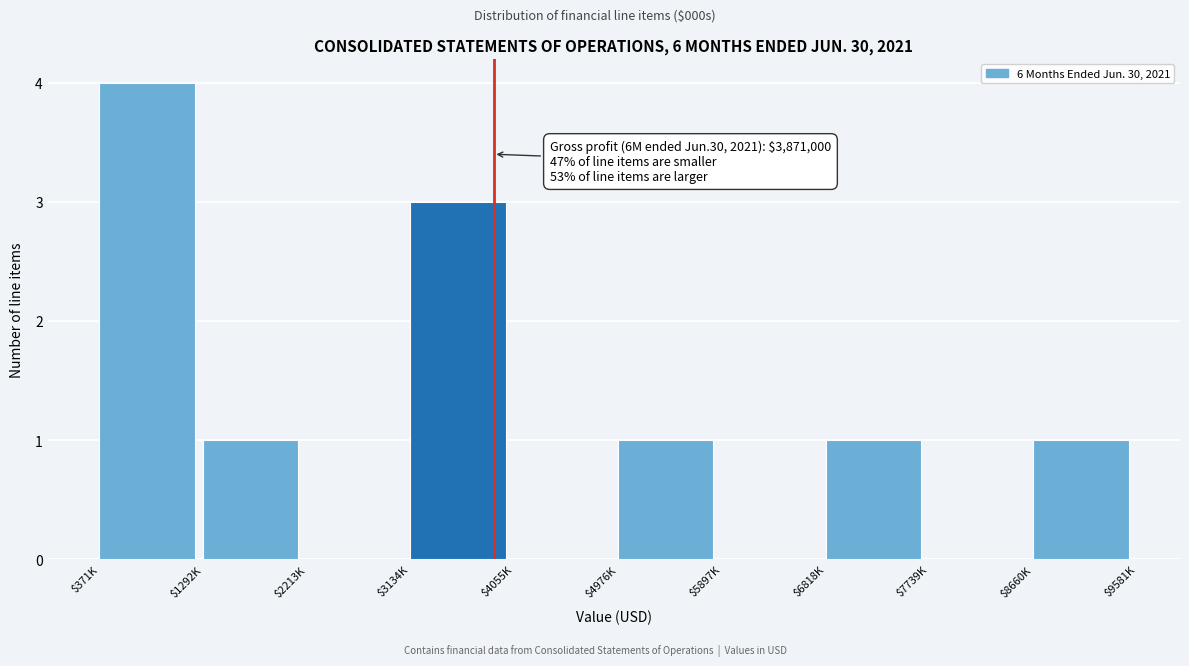

Which category has the highest value across all series?

$371K